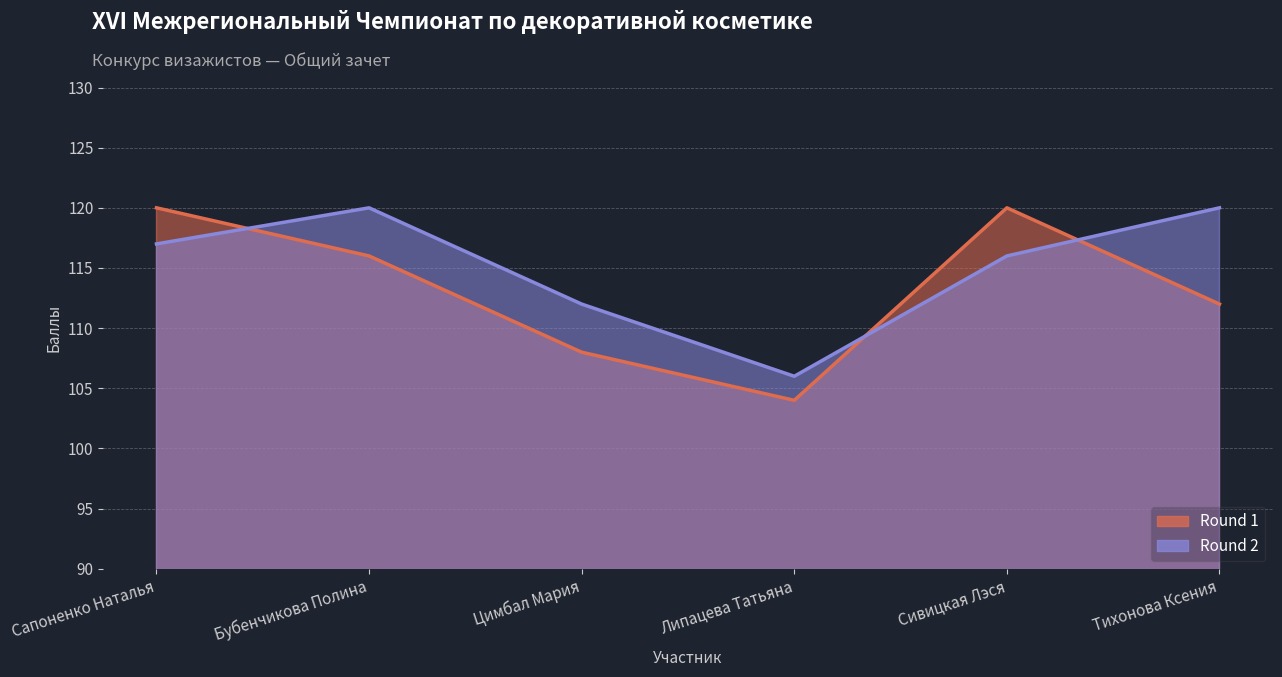

Reading right to left, list all the values displayed in this chart.

Round 1: 112	120	104	108	116	120
Round 2: 120	116	106	112	120	117